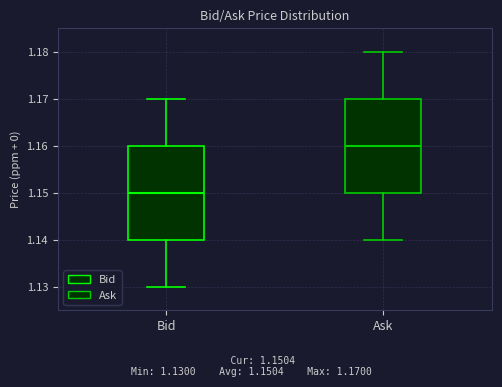

Where is the lower edge of the box for Bid on the y-axis? The values are not printed on the chart, so give them approximately, as read against the axis.

1.14